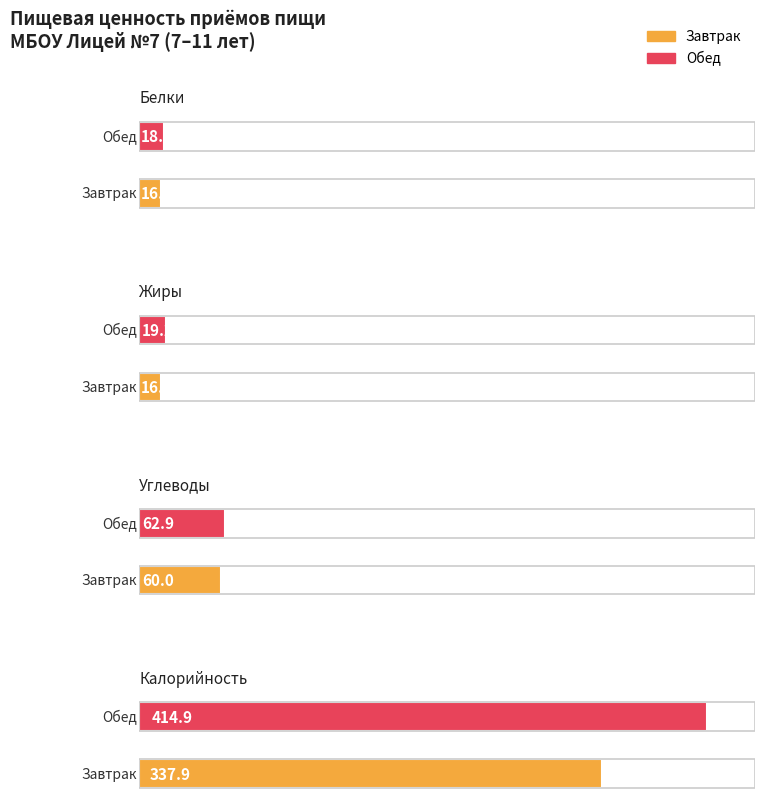

What is the value of the Завтрак bar at the 2nd from the left?

16.0